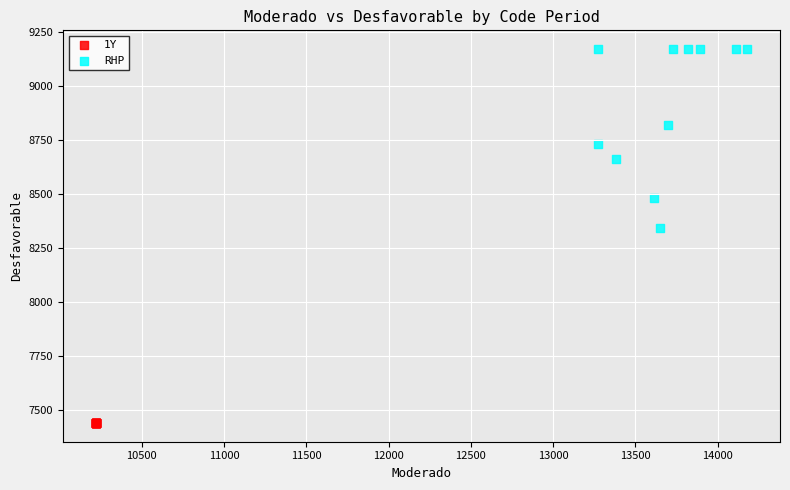

Which series reaches the minimum Y coordinate?

1Y